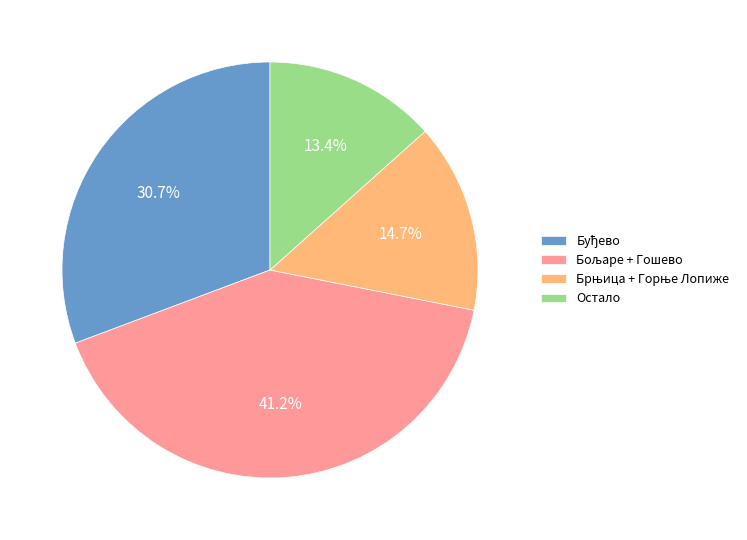

Is there a majority slice in this chart?

No